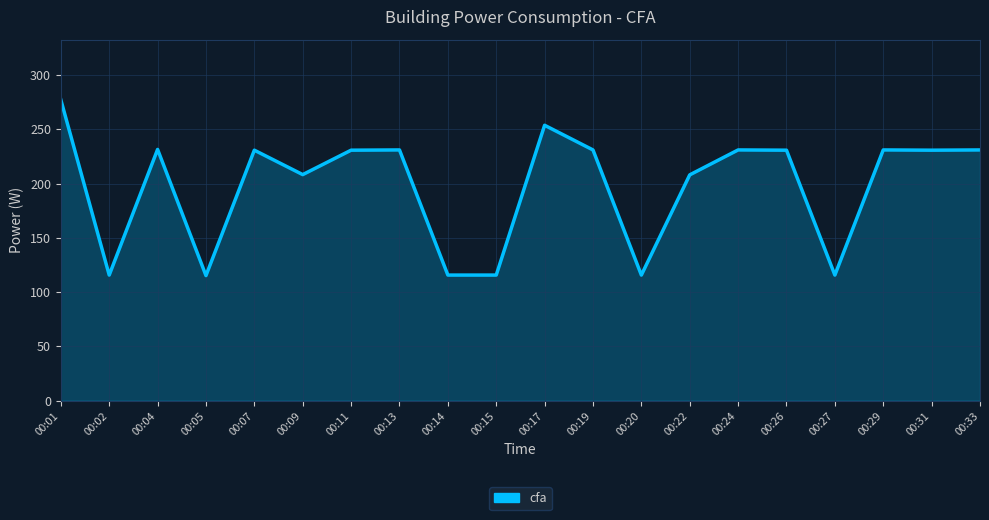

Which has a higher value, 00:01 or 00:02?

00:01